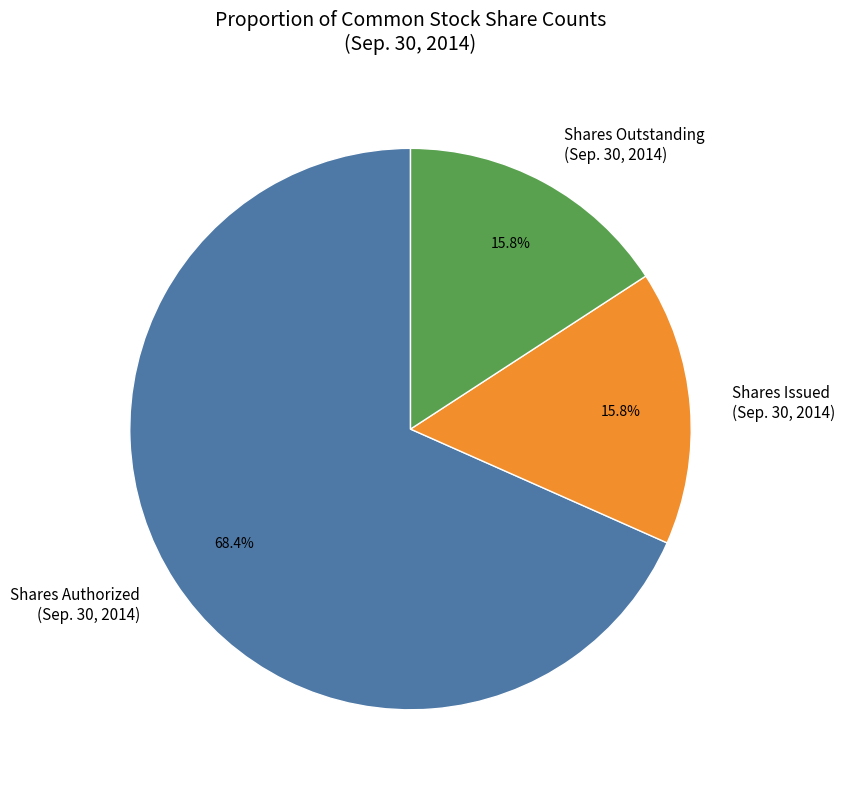

Which slice is the largest?

Shares Authorized (Sep. 30, 2014)